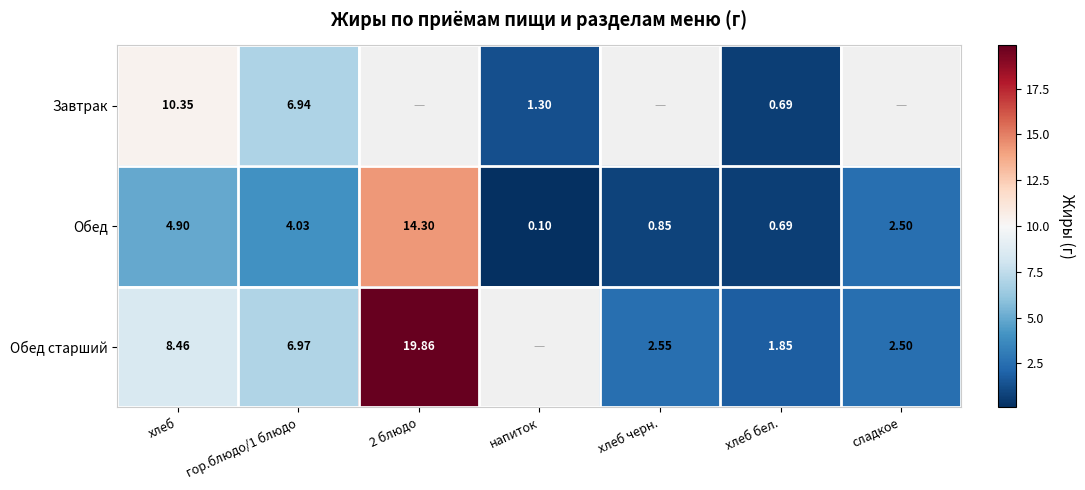

Where is Обед nearest to the value 7?

хлеб